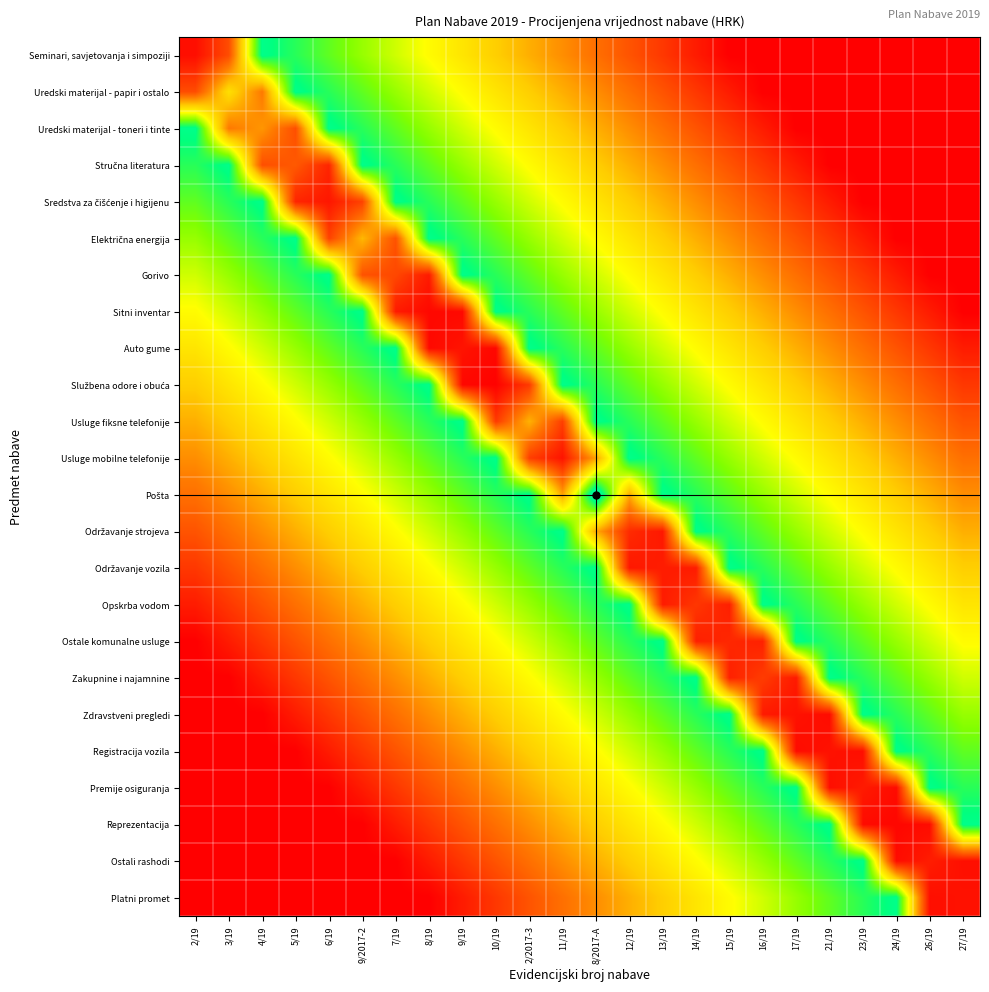

Rank the series at 8/2017-A from highest to lowest value.

Pošta, Usluge fiksne telefonije, Održavanje vozila, Službena odore i obuća, Opskrba vodom, Auto gume, Ostale komunalne usluge, Sitni inventar, Zakupnine i najamnine, Gorivo, Zdravstveni pregledi, Električna energija, Registracija vozila, Sredstva za čišćenje i higijenu, Premije osiguranja, Stručna literatura, Reprezentacija, Uredski materijal - toneri i tinte, Ostali rashodi, Održavanje strojeva, Usluge mobilne telefonije, Uredski materijal - papir i ostalo, Platni promet, Seminari, savjetovanja i simpoziji